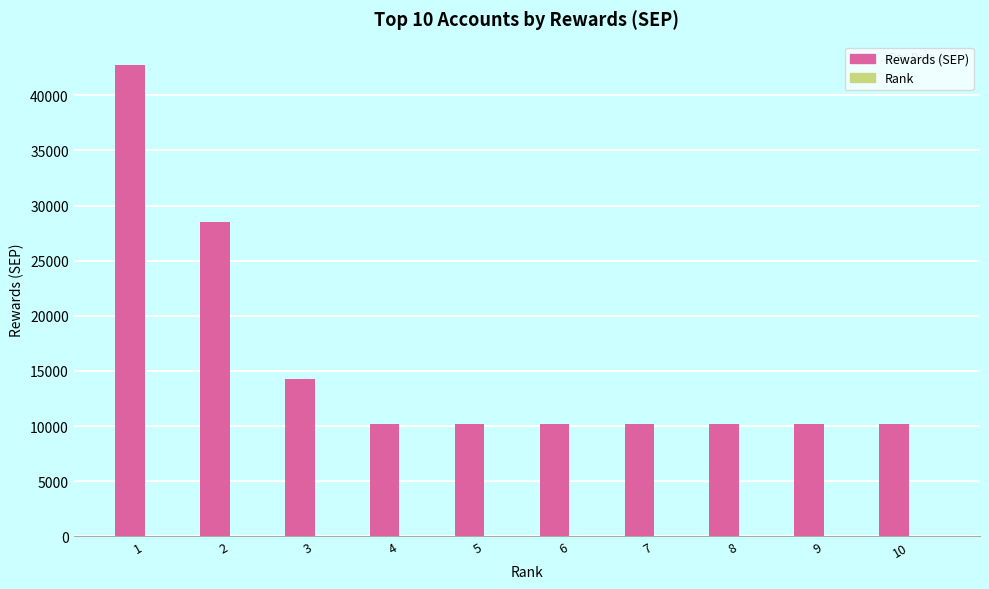

Count the number of data series in this chart.

2